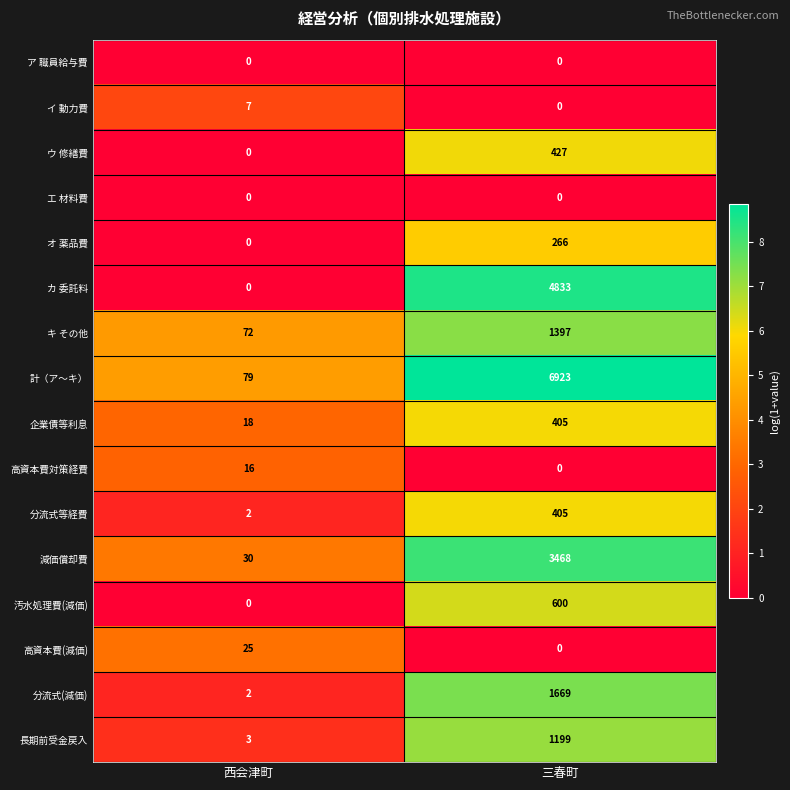

How many positive values does the イ 動力費 series have?

1